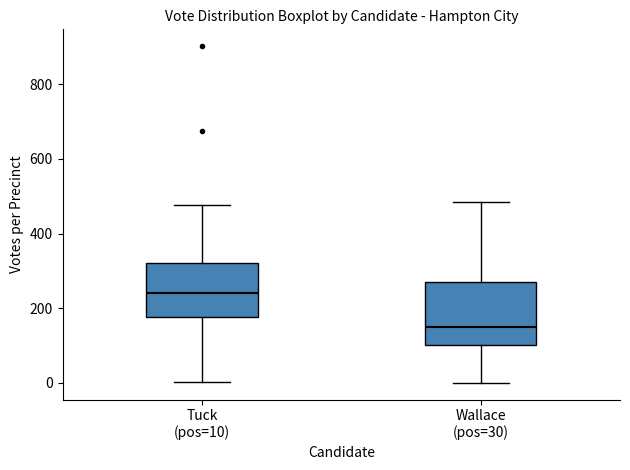

Which box is the tallest, from its lower edge to its upper edge?

Wallace (pos=30)